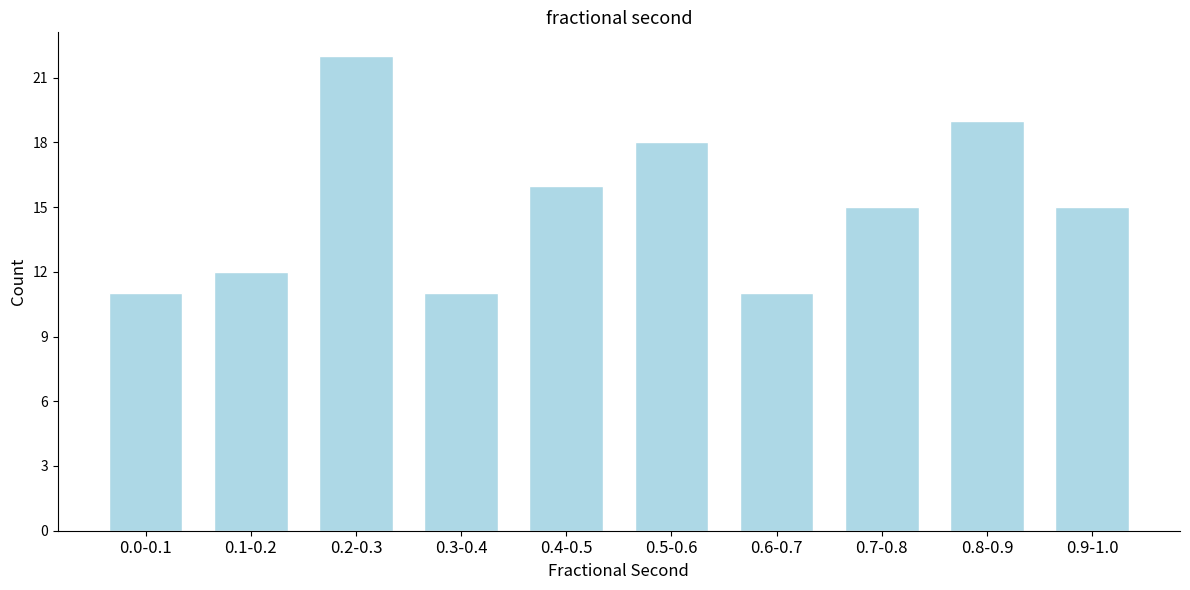

Reading left to right, extract all data points from this chart.

11	12	22	11	16	18	11	15	19	15